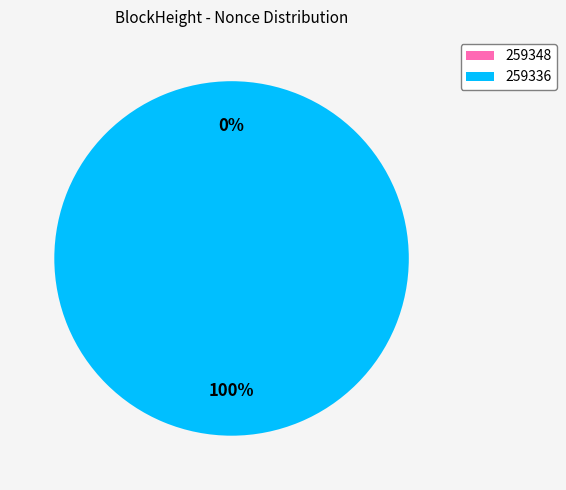

What is the change in value from 259348 to 259336?

+2638